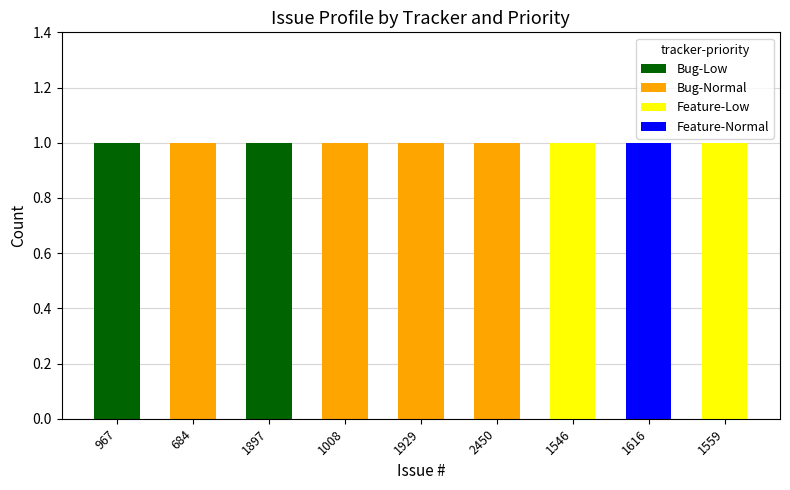

Are the bars grouped side by side (vs. stacked)?

No